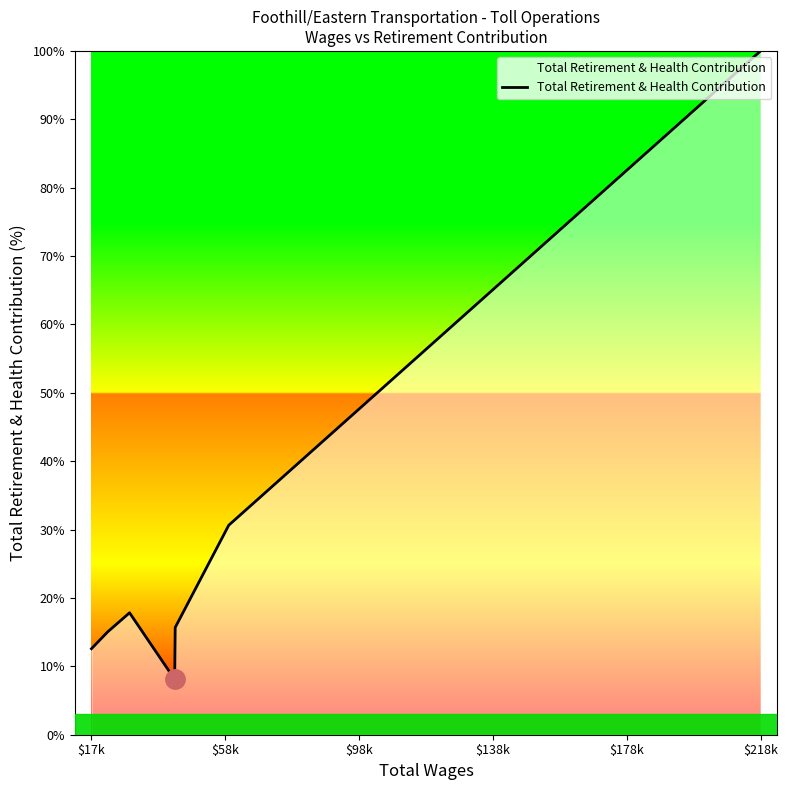

How many distinct data groups are displayed?

1